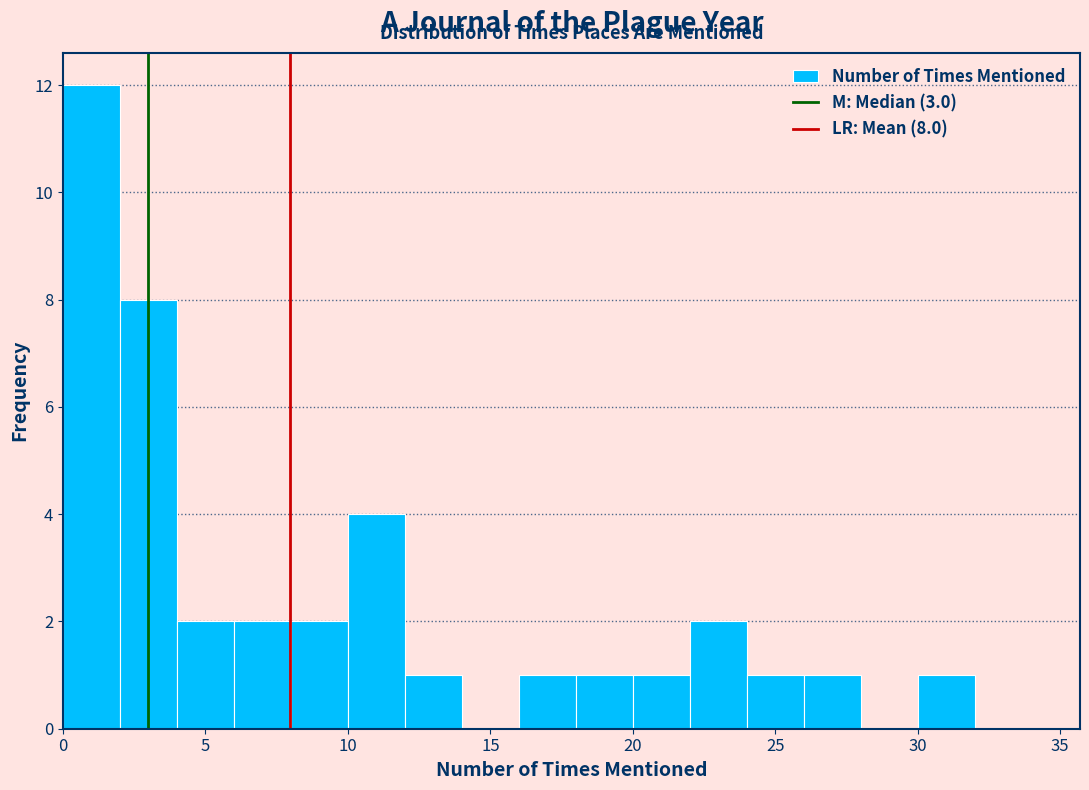

Over which range of the x-axis is the bar tallest?

0 to 2